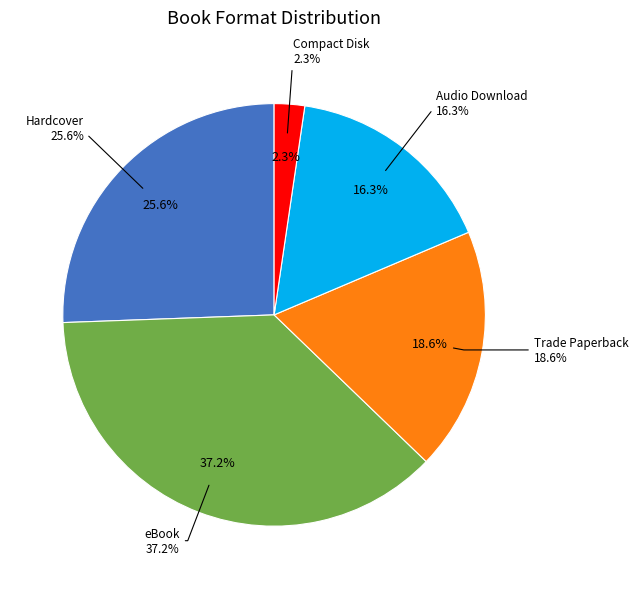

Combined, do Audio Download and Hardcover account for over 50%?

No